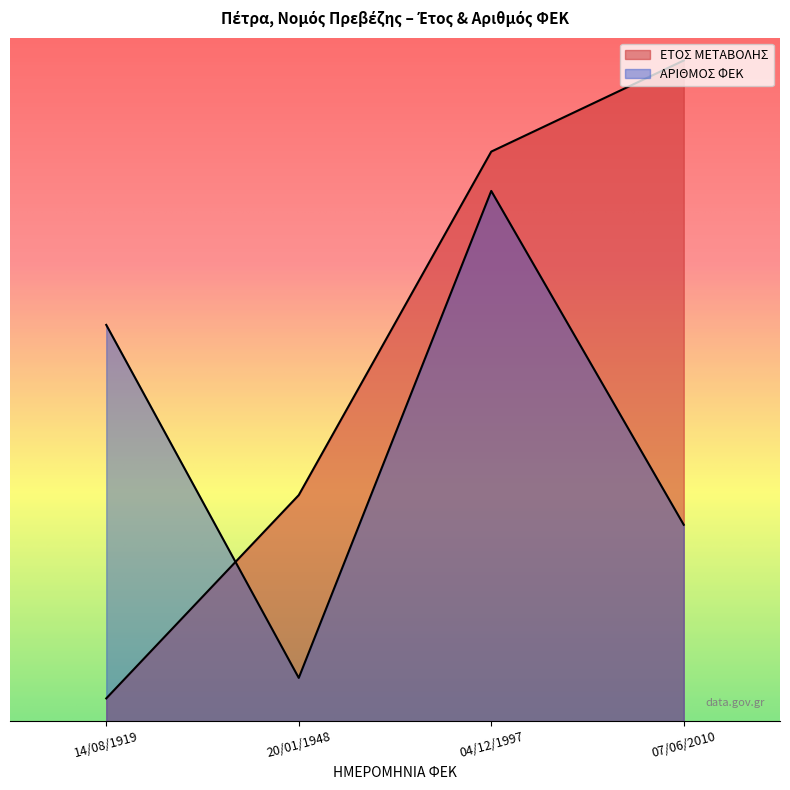

What is the difference between the highest and lowest values at 04/12/1997?

17.3